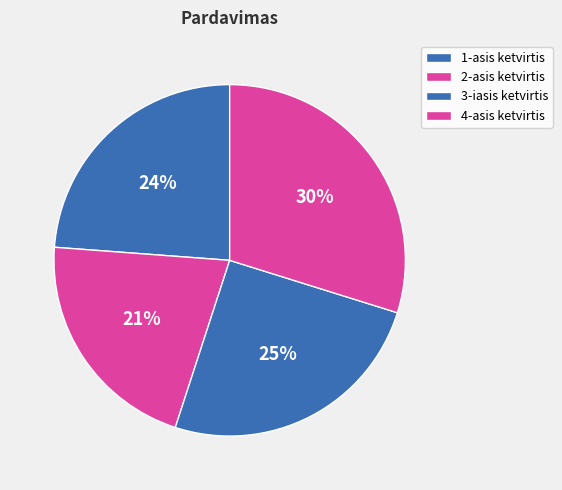

Does 3-iasis ketvirtis represent more than half of the total?

No